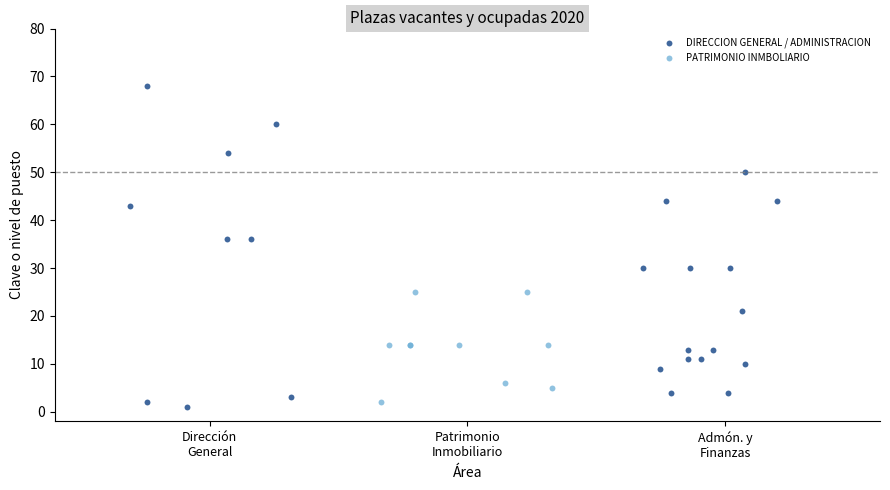

Which series has the largest Y range (max minus min)?

DIRECCION GENERAL / ADMINISTRACION